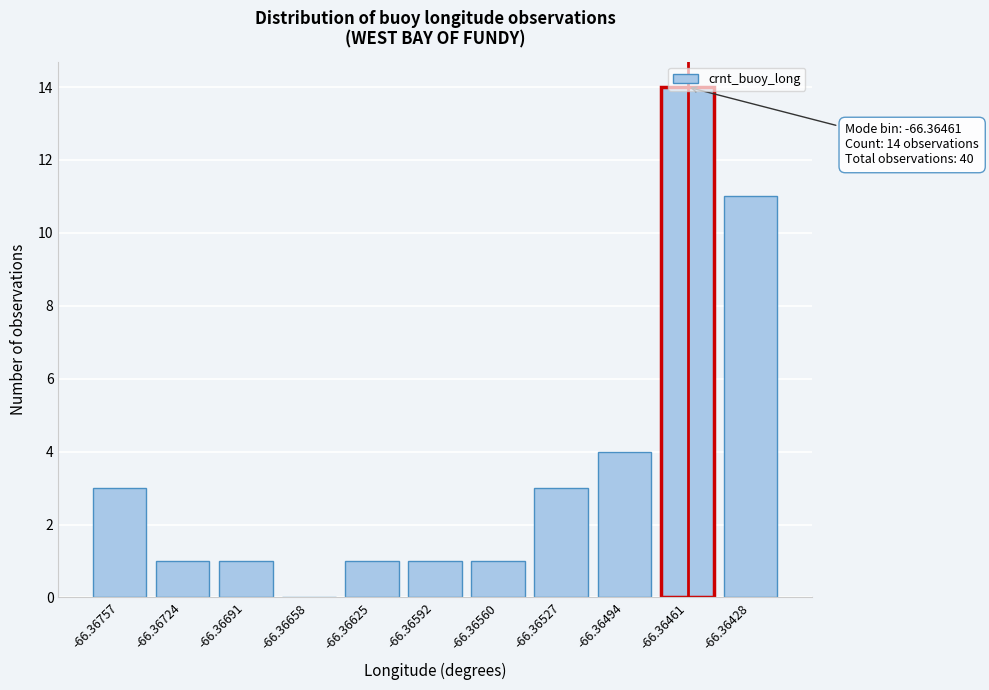

What is the sum of all values?

40